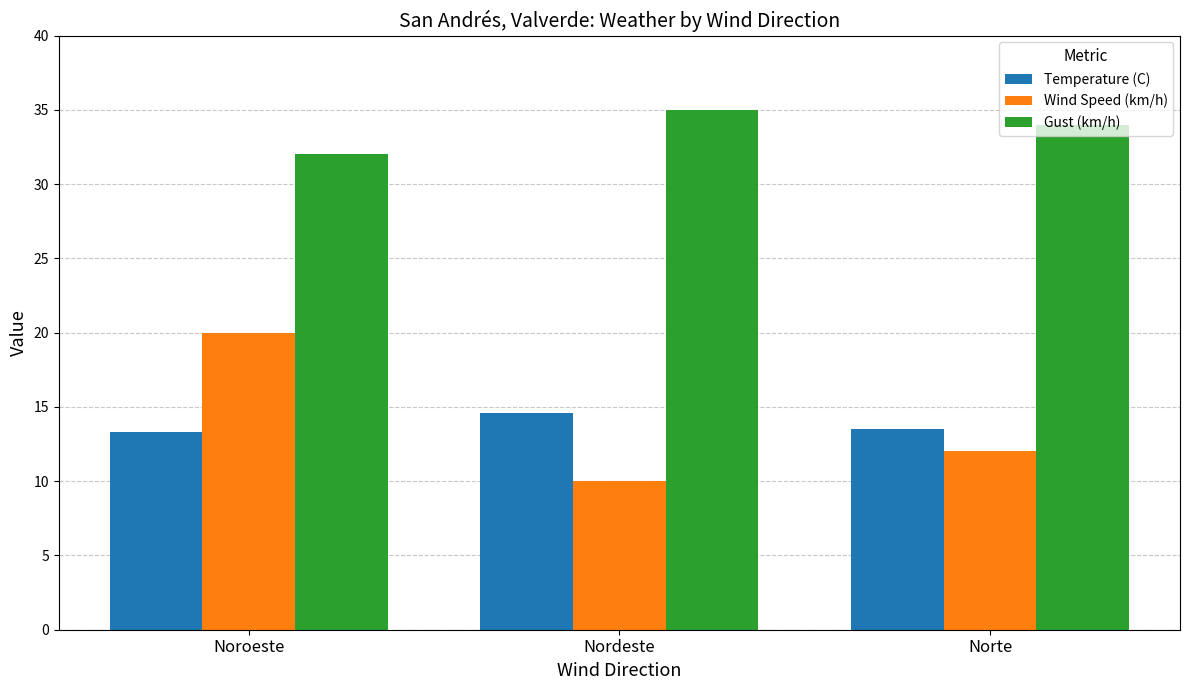

Is the value of Temperature (C) at Nordeste greater than the value of Wind Speed (km/h) at Nordeste?

Yes